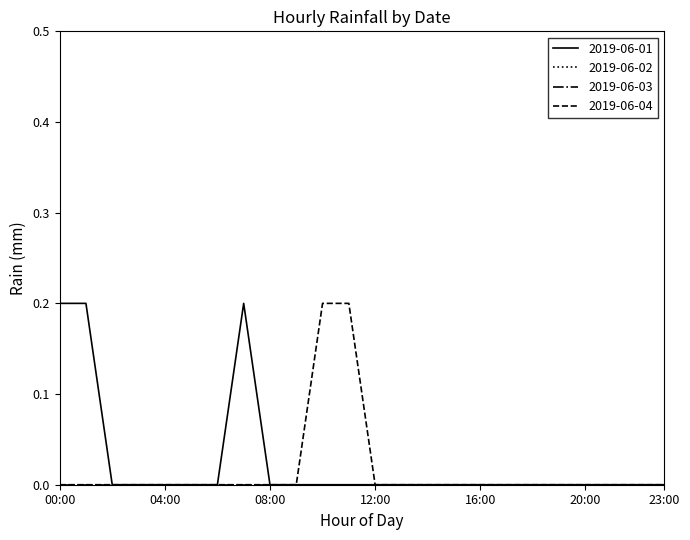

What is the difference between the maximum and minimum values in the 2019-06-01 series?

0.2